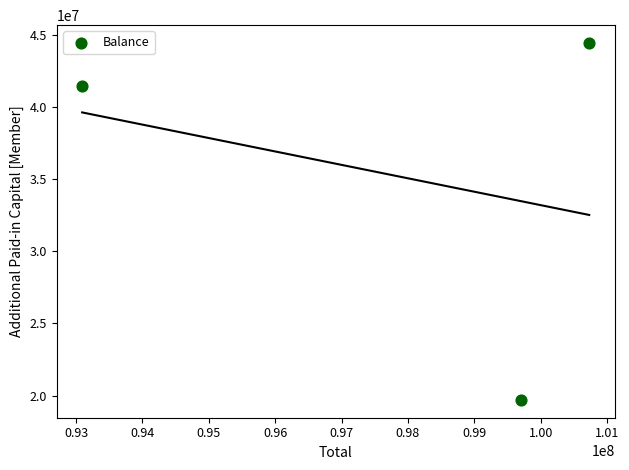

What is the range of X values (max minus min)?

7641969